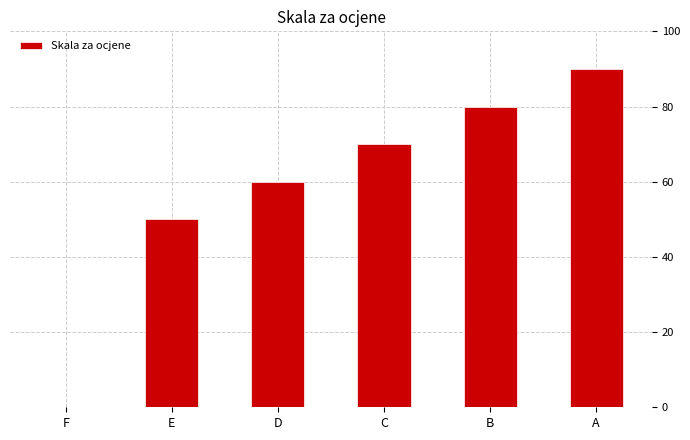

What value does the data have at A, to the nearest 5?

90